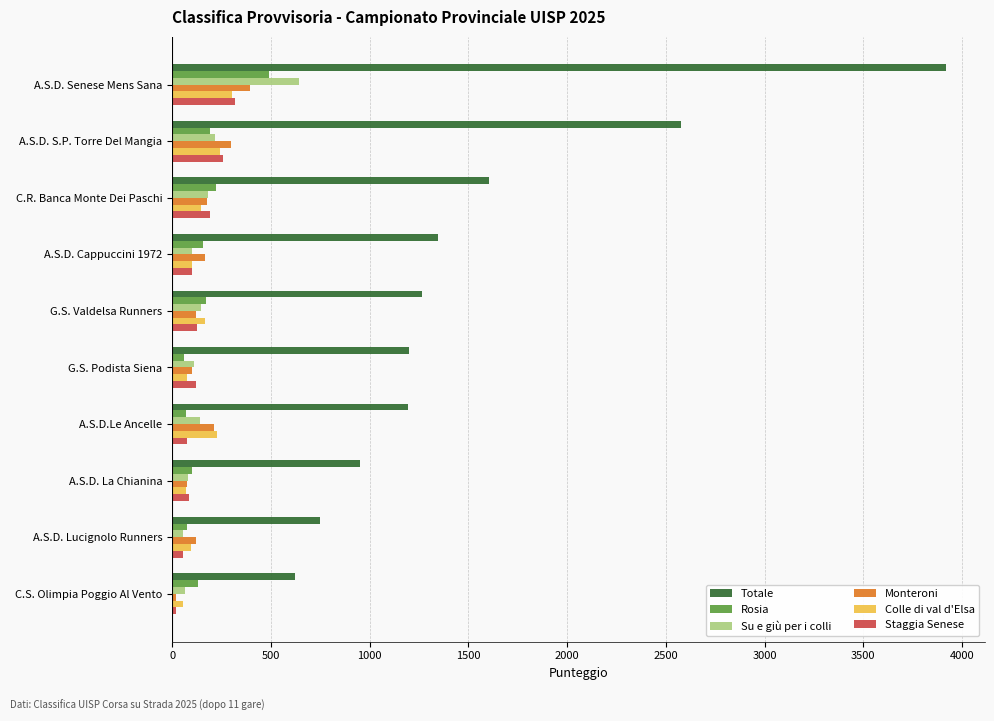

Which series has the widest spread of values?

Totale